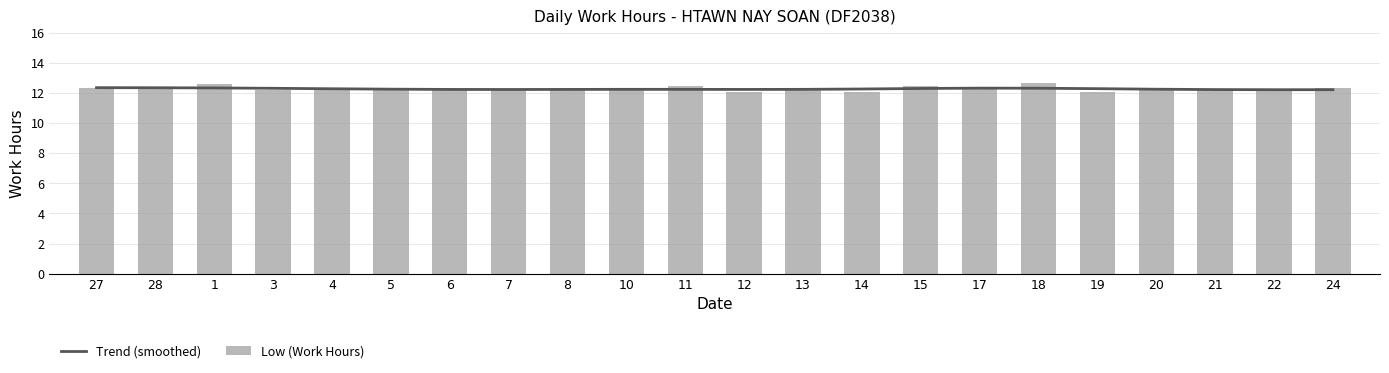

What is the label of the 10th bar from the right?

13